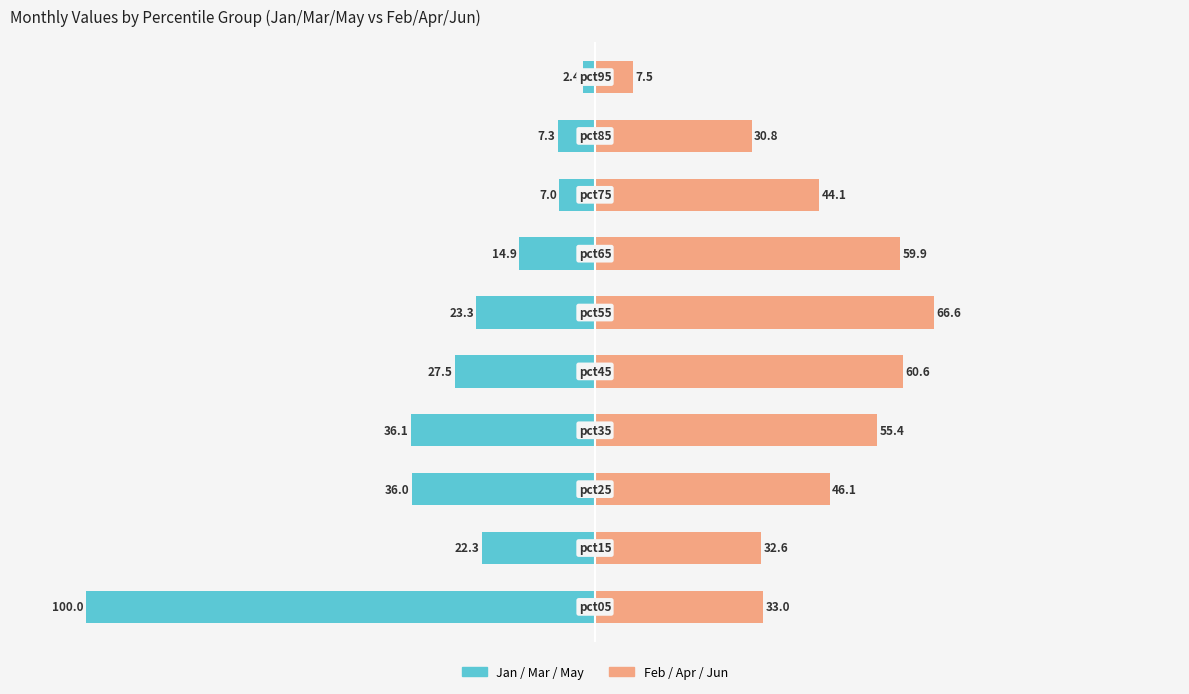

Rank the series by their average value, from highest to lowest.

Feb/Apr/Jun (Pink), Jan/Mar/May (Teal)